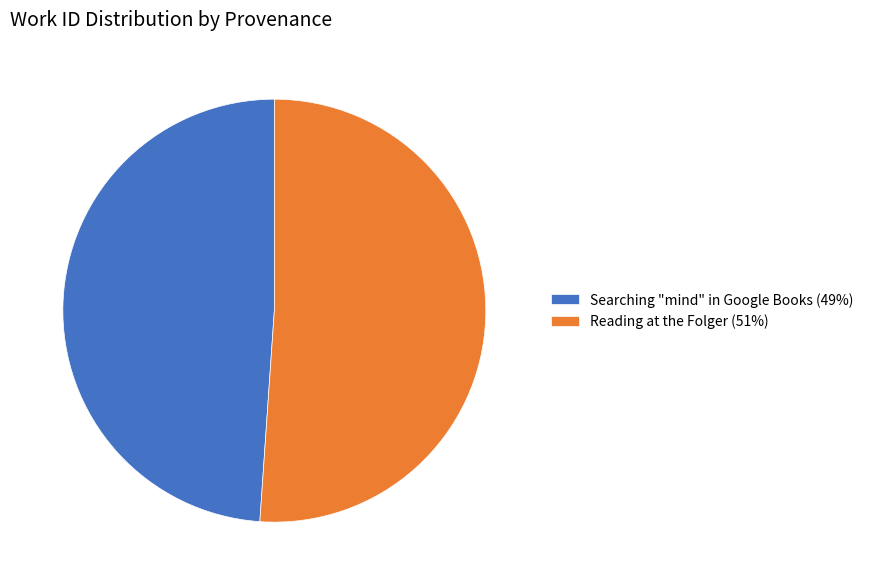

What is the ratio of the value at Reading at the Folger (51%) to the value at Searching "mind" in Google Books (49%)?

1.0